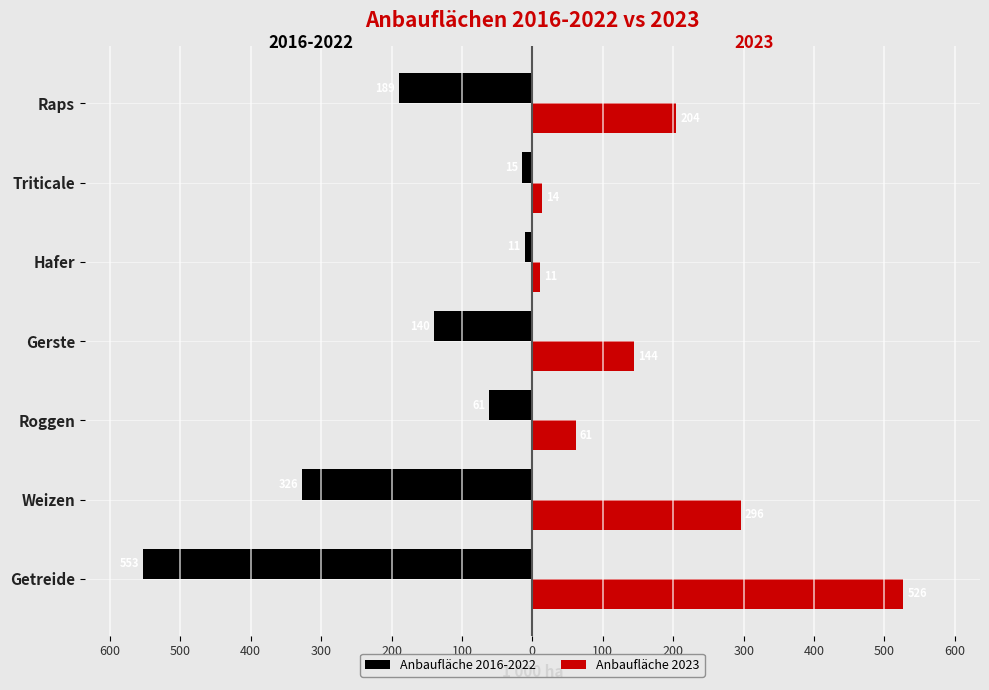

What are all the series names shown in the legend?

Anbaufläche 2016-2022, Anbaufläche 2023